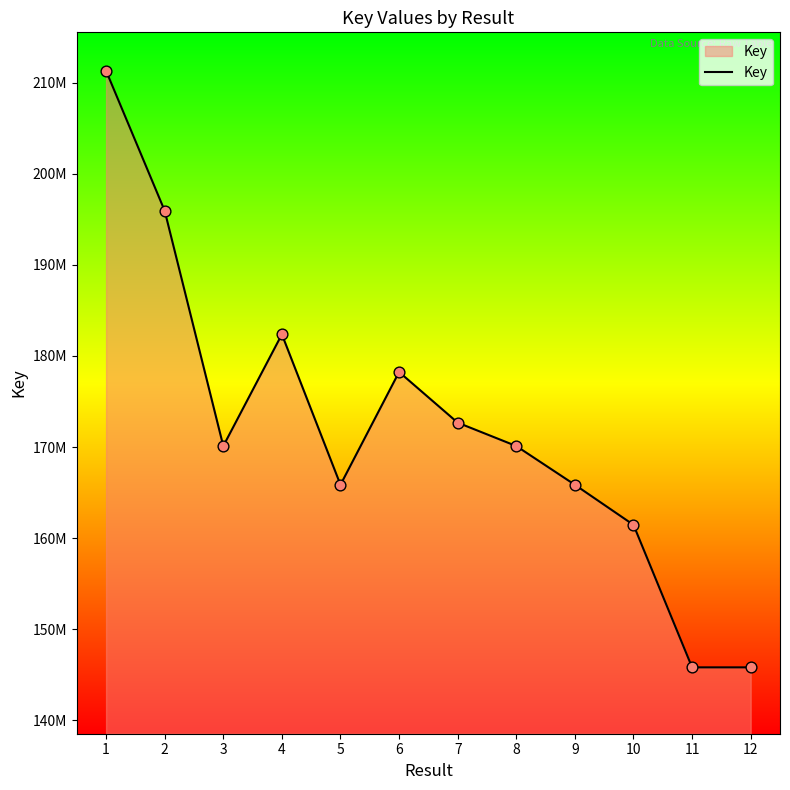

What is the ratio of the value at 8 to the value at 3?

1.0